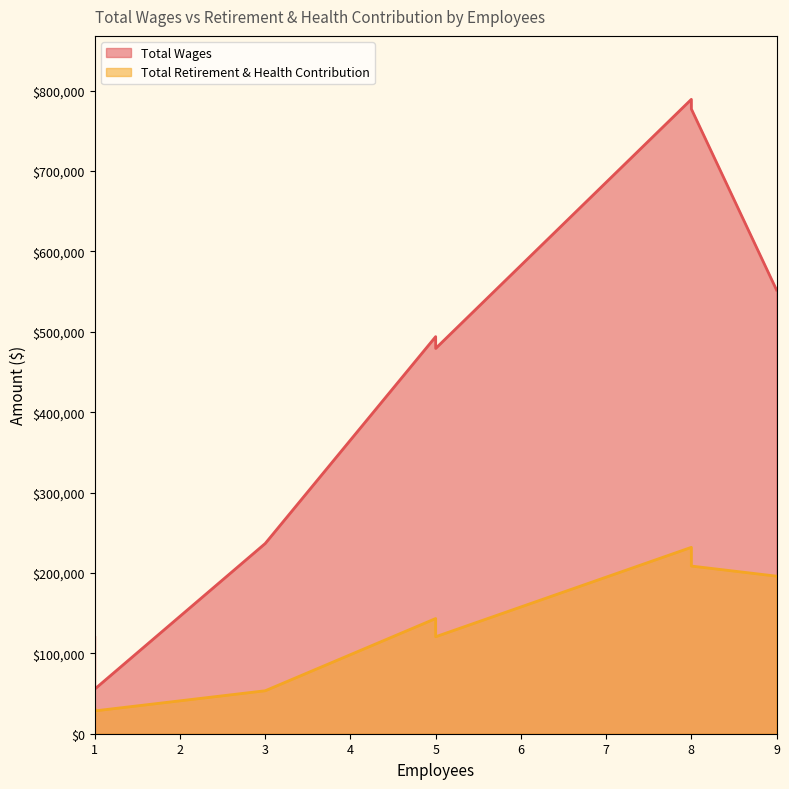

The value of Total Retirement & Health Contribution at Architecture is 72454. True or false?

False